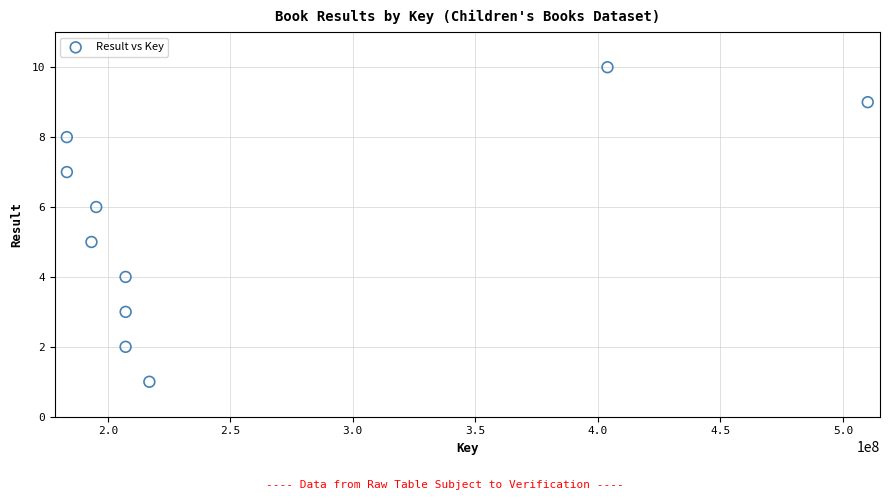

What is the range of Y values (max minus min)?

9